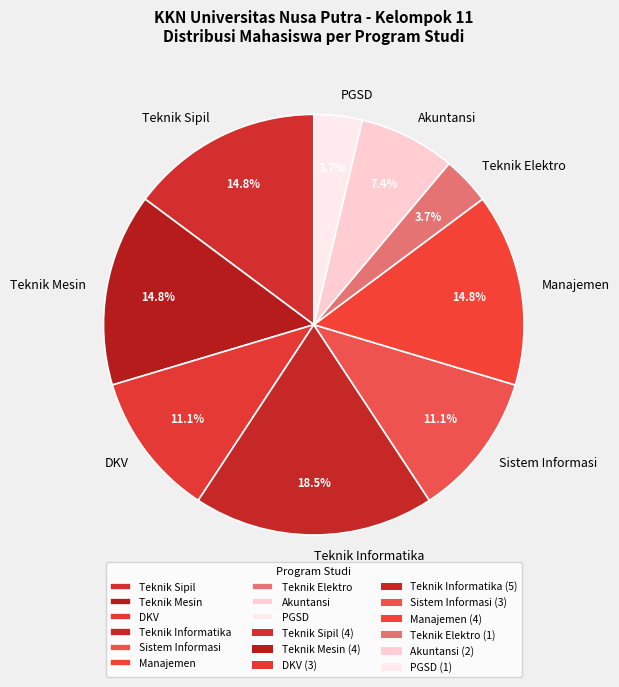

Between Teknik Sipil and Sistem Informasi, which is larger?

Teknik Sipil